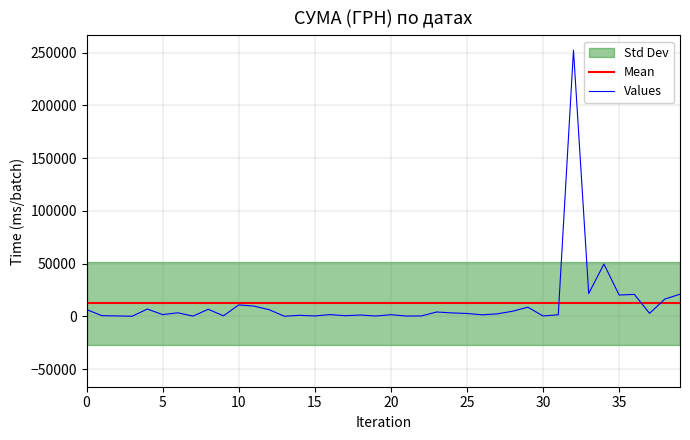

What is the maximum value for Values?

252330.7